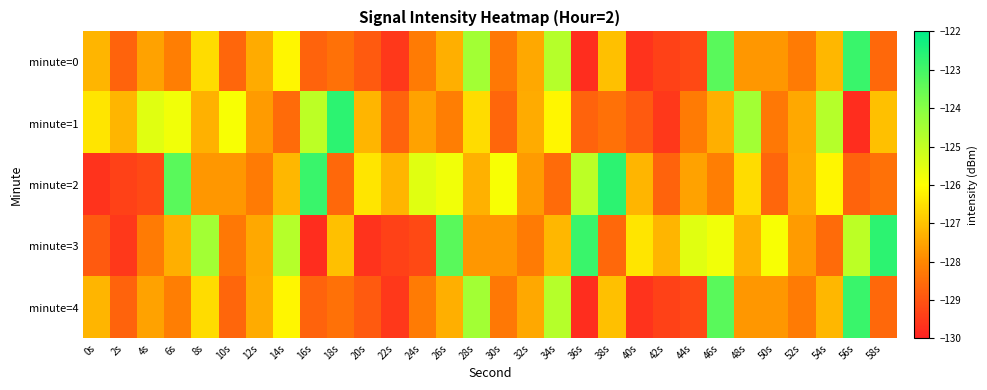

How many categories are shown in the chart?

30